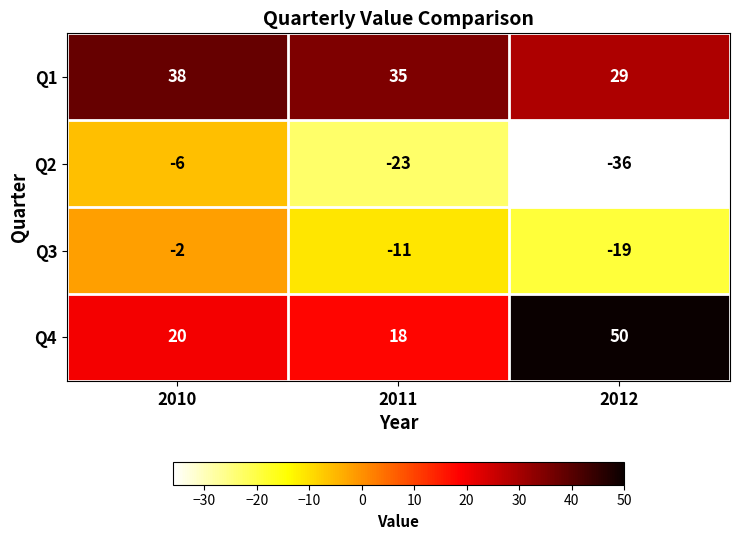

True or false: Q1 has a value of 29 at 2012.

True